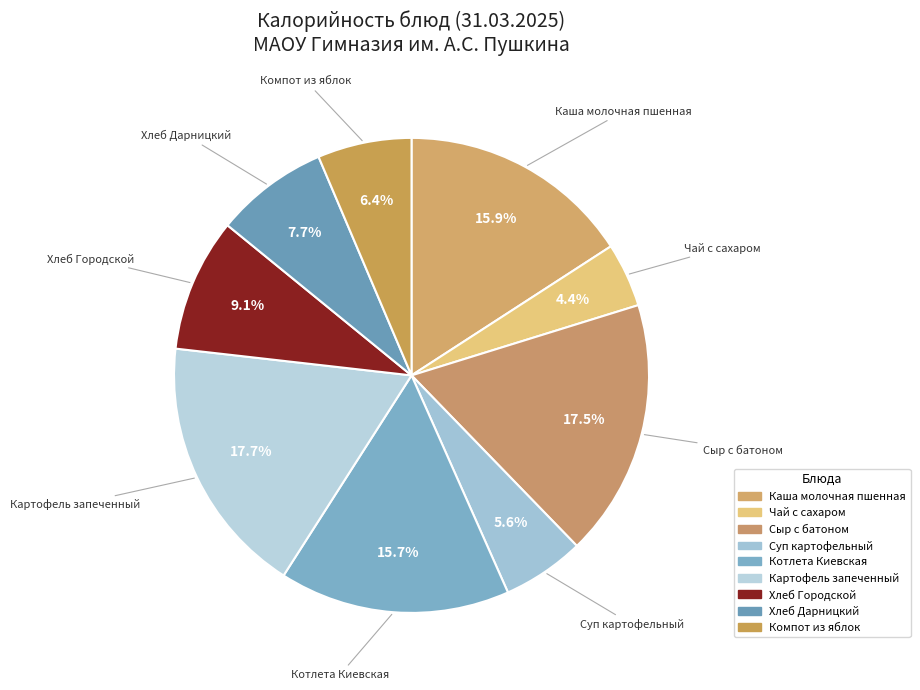

Which has a higher value, Чай с сахаром or Хлеб Дарницкий?

Хлеб Дарницкий